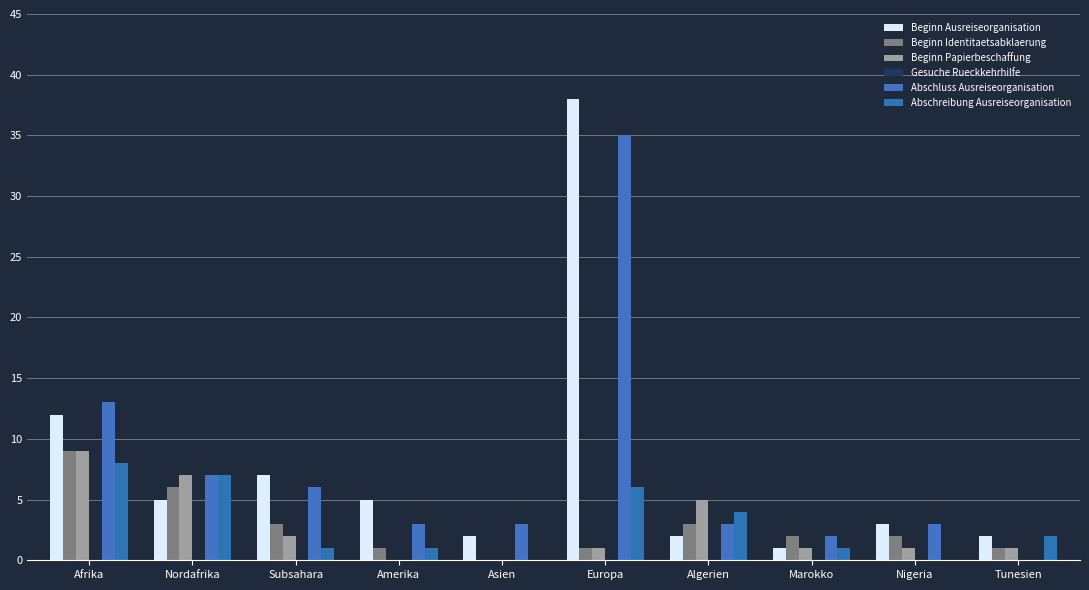

Between Afrika and Tunesien, which is larger?

Afrika